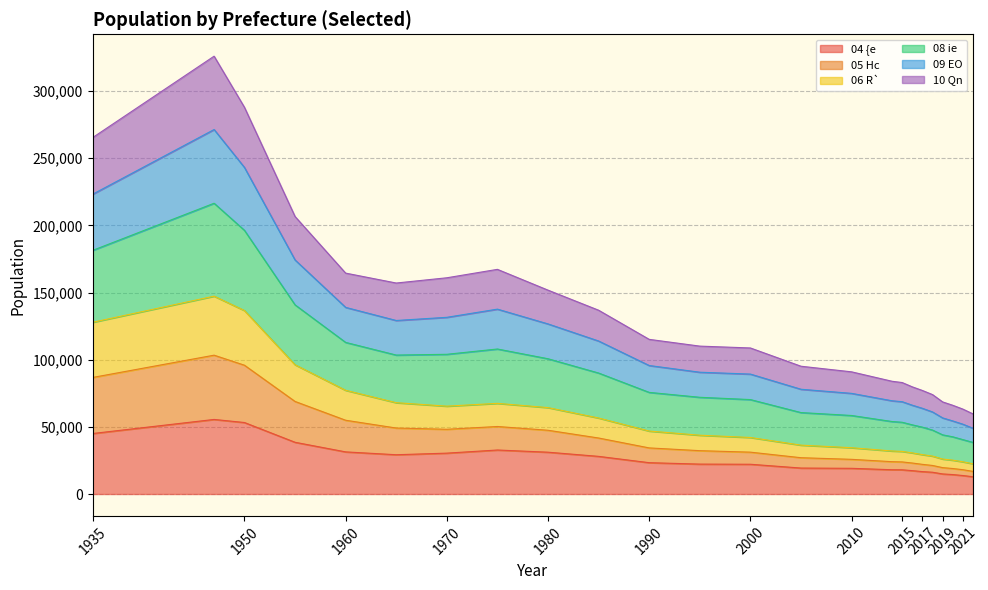

What is the highest value of the 04 {e series?

55512